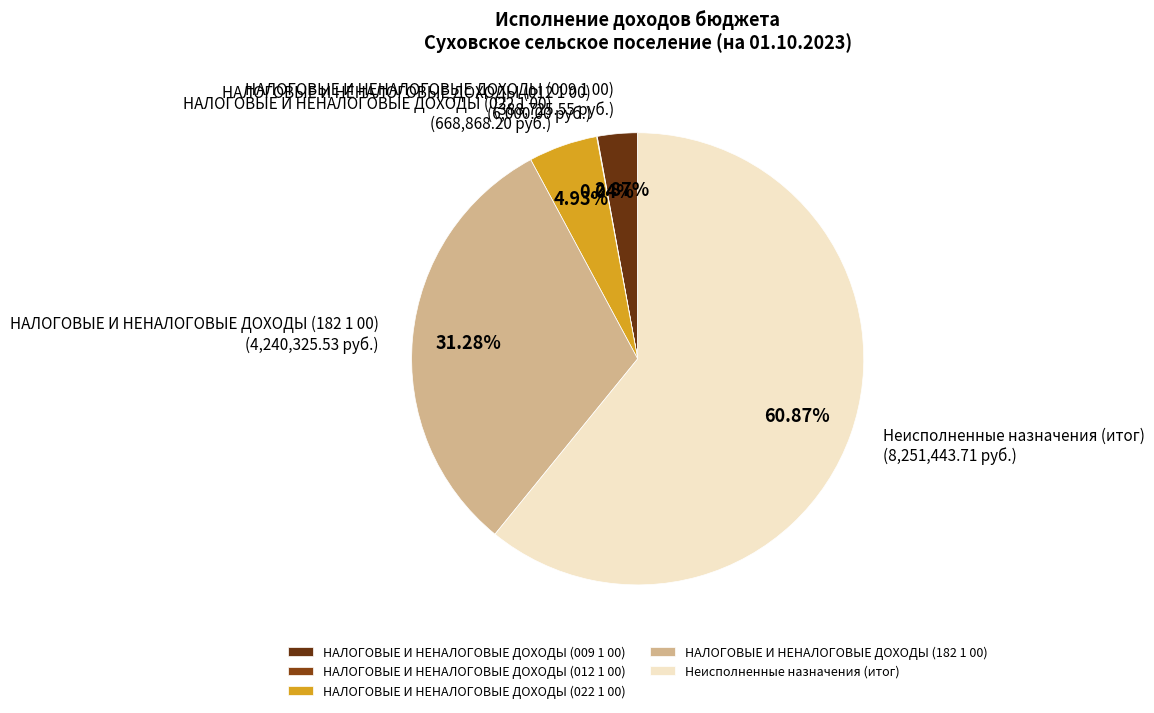

What is the ratio of the value at Неисполненные назначения (итог) to the value at НАЛОГОВЫЕ И НЕНАЛОГОВЫЕ ДОХОДЫ (022 1 00)?

12.3